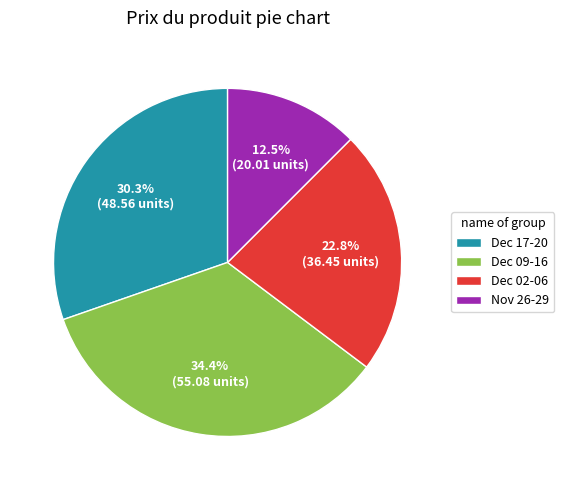

Is Nov 26-29 the majority of the pie?

No